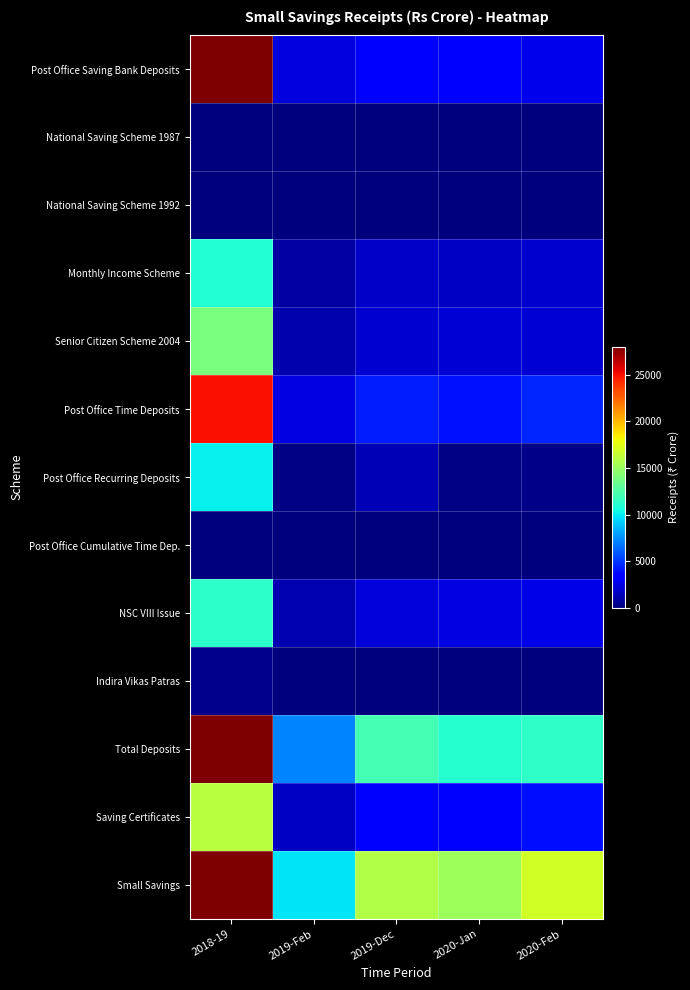

Count the number of data series in this chart.

13